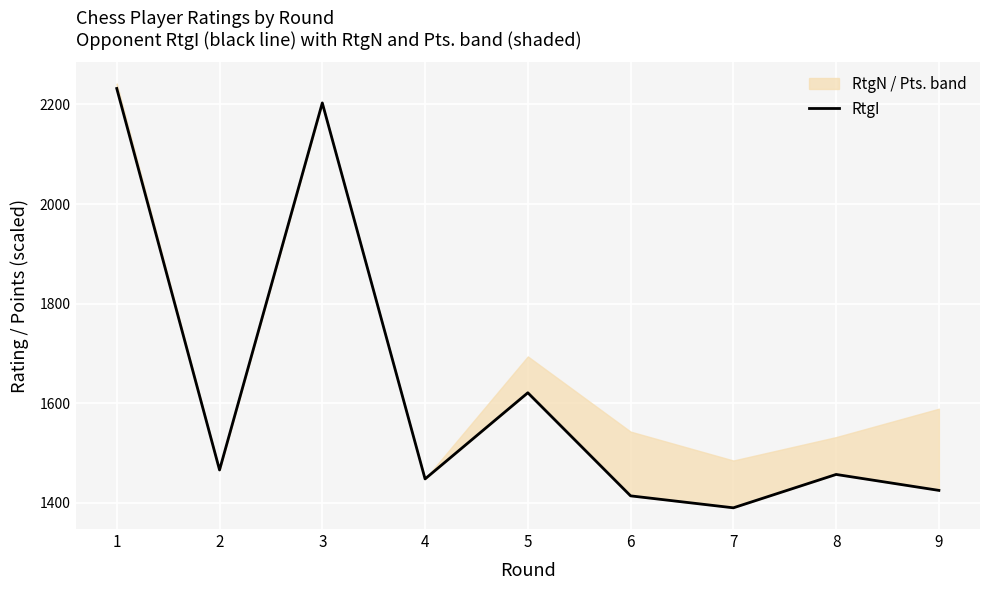

Reading right to left, extract all data points from this chart.

1425	1457	1390	1414	1621	1448	2203	1466	2232